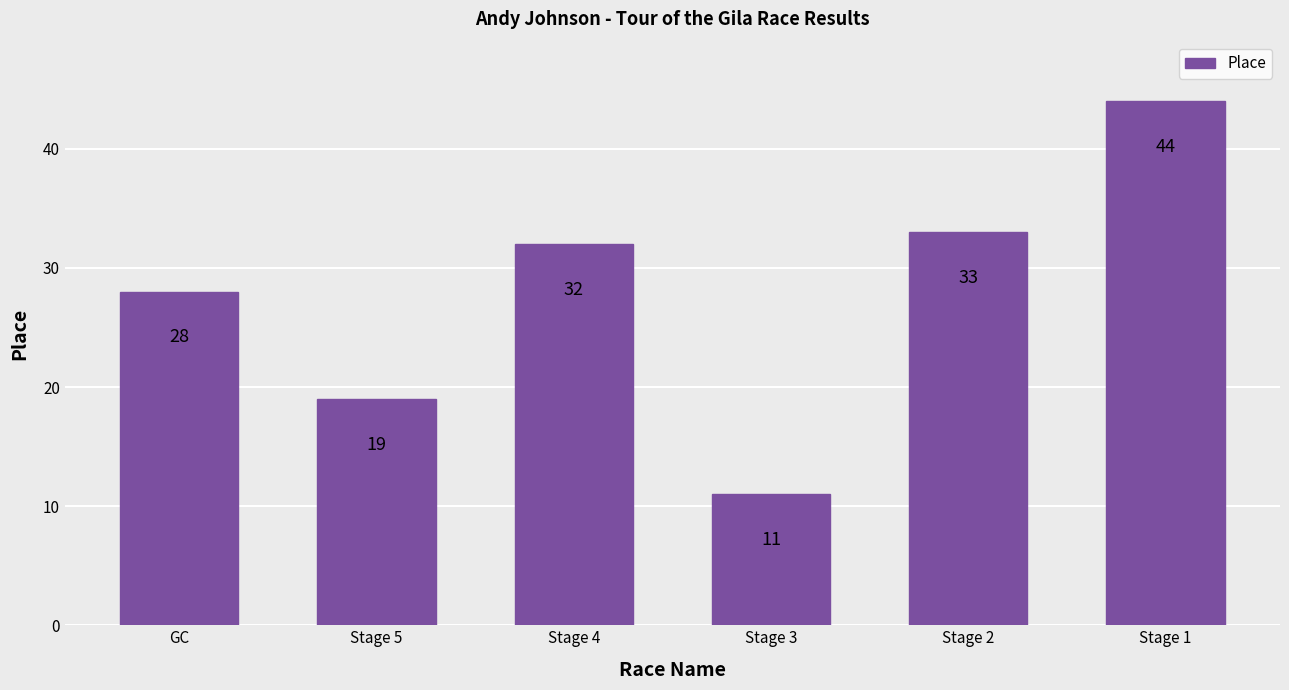

At which label is the value closest to 27?

GC